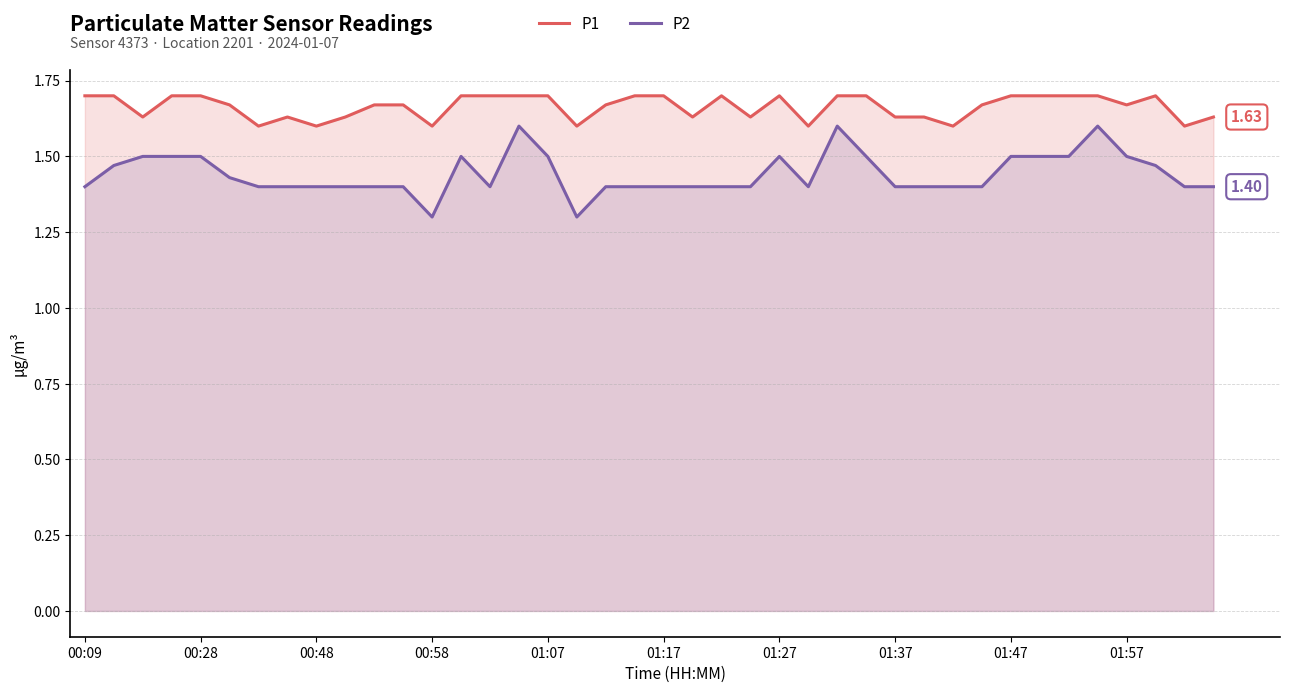

The value of P1 at 31 is 0.9. True or false?

False